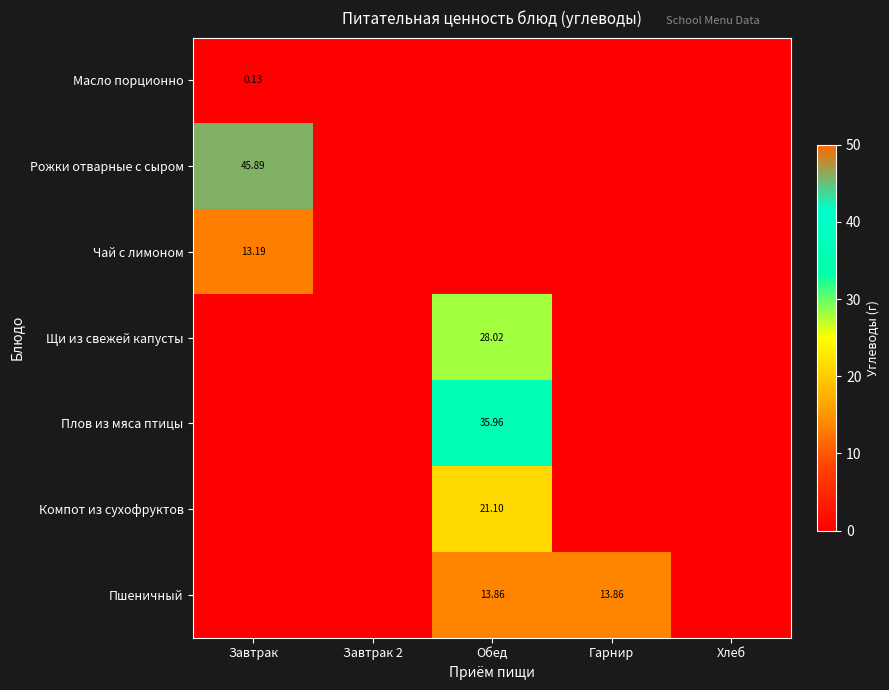

Is the value of Плов из мяса птицы at Обед greater than the value of Пшеничный at Обед?

Yes